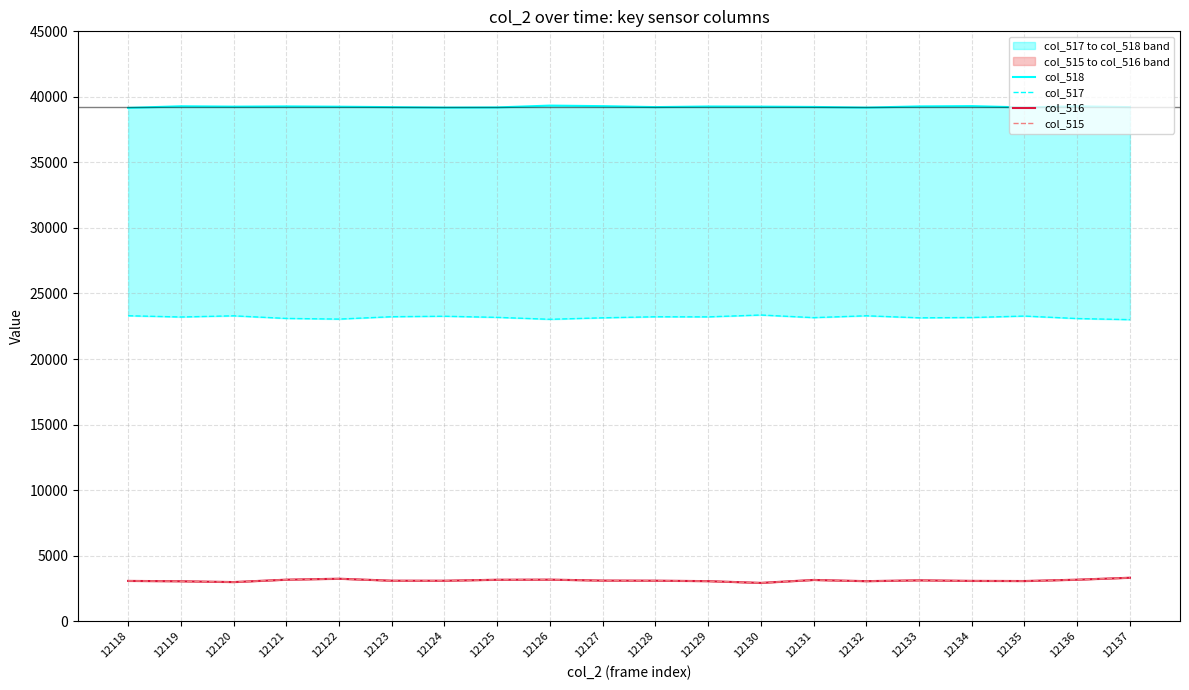

What is the value of the col_517 point at the 12th from the left?

23216